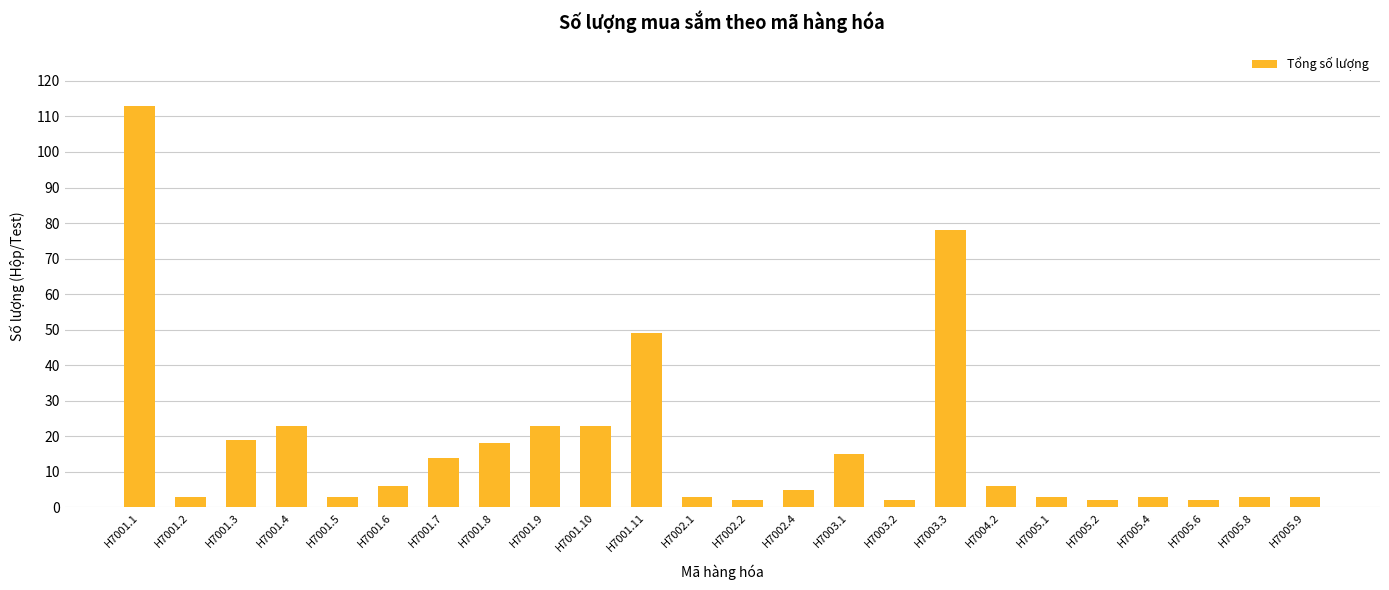

The chart shows a value of 19 at H7001.3. True or false?

True